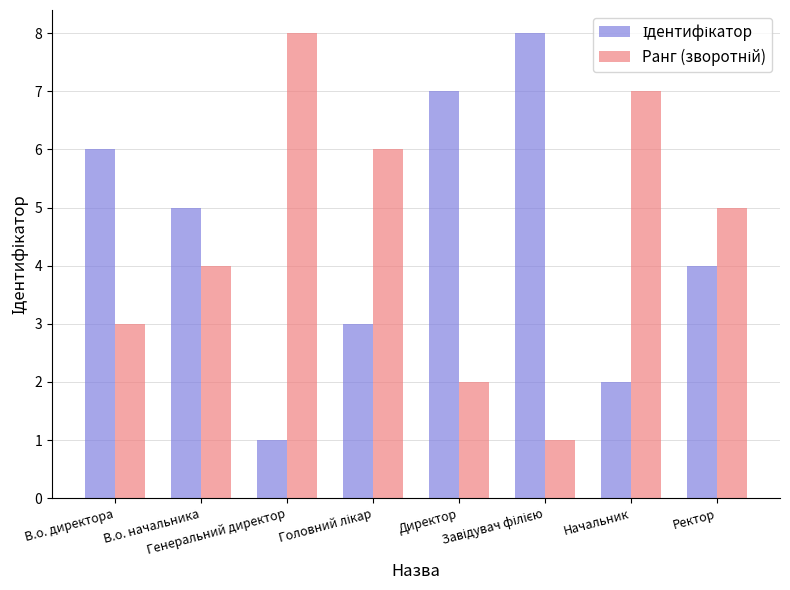

What is the maximum value shown in the chart?

8